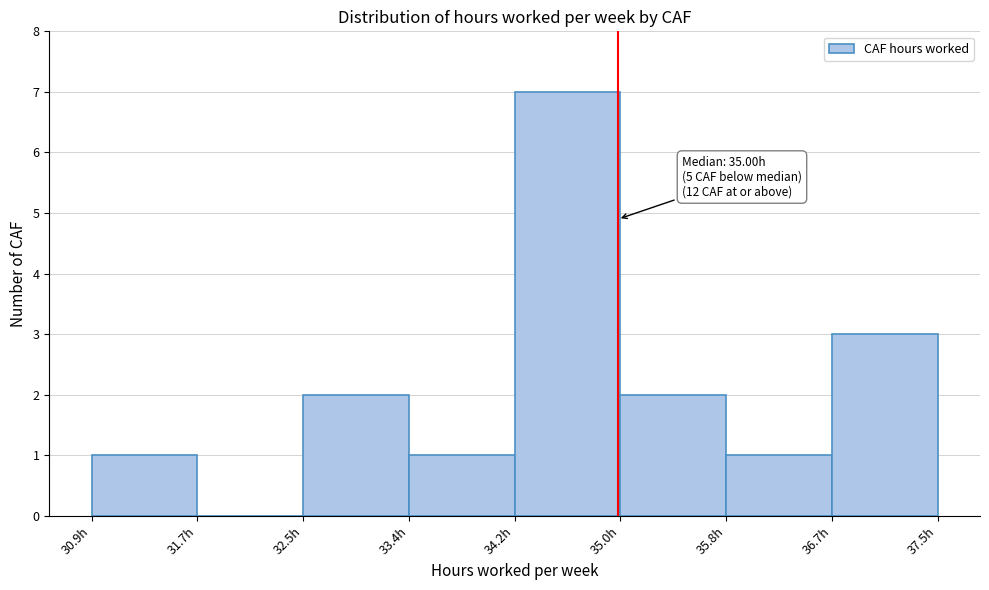

Which range on the x-axis has the tallest bar?

34.2 to 35.0